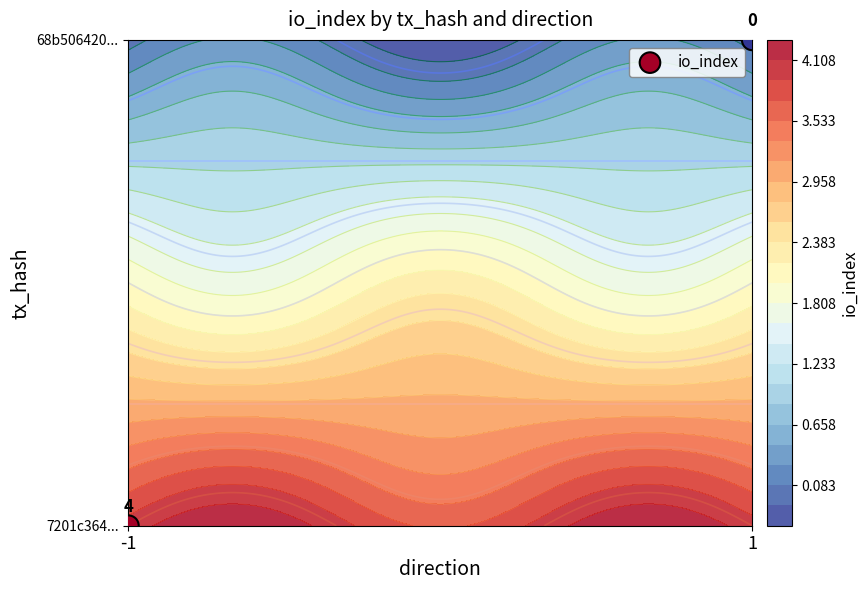

Which label corresponds to the largest value in the chart?

1